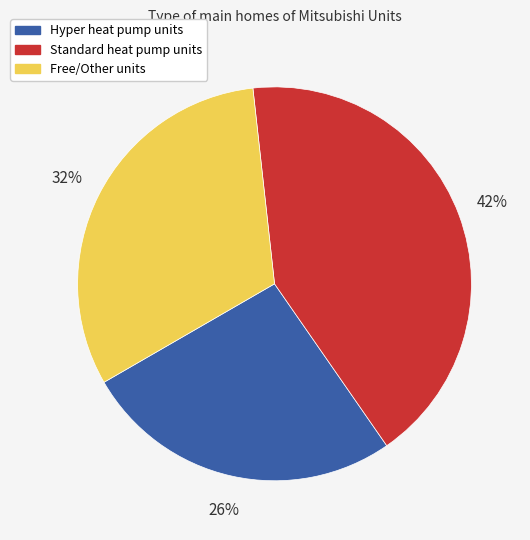

Which category has the biggest portion of the pie?

Standard heat pump units